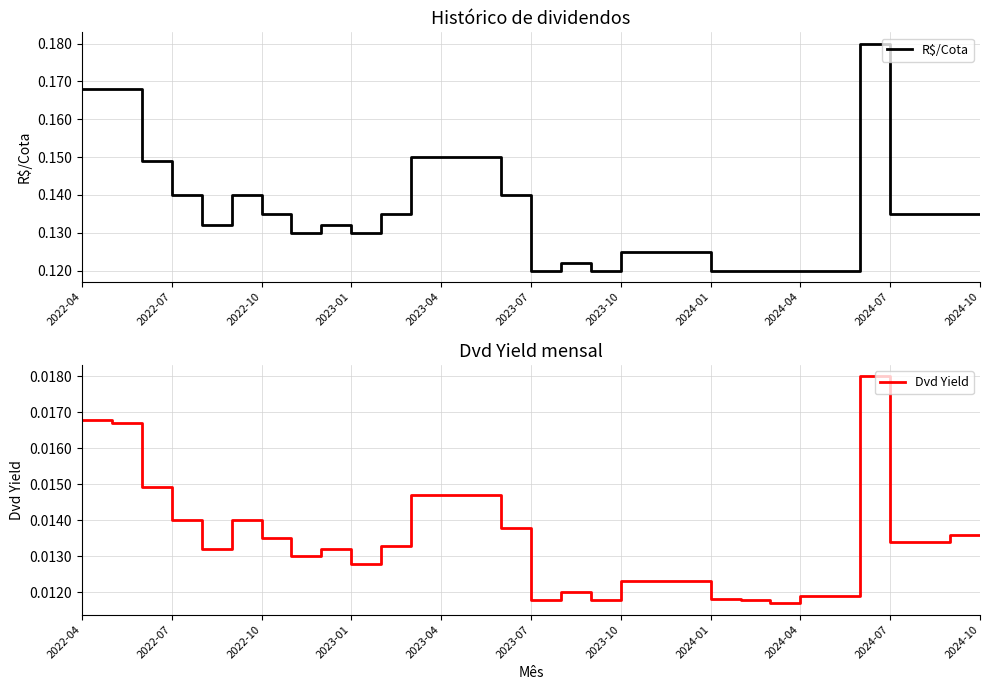

True or false: Dvd Yield and R$/Cota cross at least once.

False